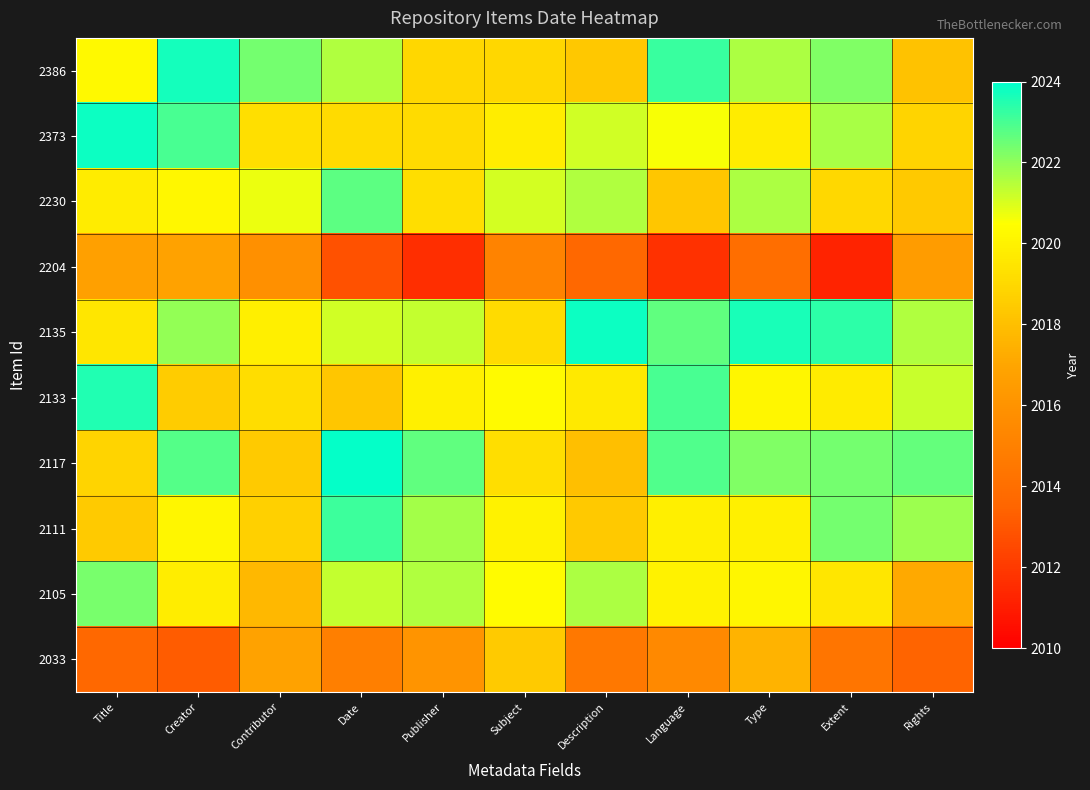

Reading right to left, transcribe all the data shown in this chart.

2386: Rights=2018.1	Extent=2022.2	Type=2021.6	Language=2023.2	Description=2018.3	Subject=2018.9	Publisher=2018.9	Date=2021.6	Contributor=2022.4	Creator=2023.7	Title=2020.2
2373: Rights=2018.8	Extent=2021.7	Type=2019.7	Language=2020.6	Description=2021.1	Subject=2019.8	Publisher=2019.1	Date=2019.1	Contributor=2019.3	Creator=2023.0	Title=2023.8
2230: Rights=2018.4	Extent=2019.0	Type=2021.6	Language=2018.3	Description=2021.6	Subject=2021.1	Publisher=2019.2	Date=2022.7	Contributor=2020.7	Creator=2020.2	Title=2019.8
2204: Rights=2016.5	Extent=2011.2	Type=2014.0	Language=2011.7	Description=2013.6	Subject=2015.1	Publisher=2011.6	Date=2012.8	Contributor=2015.9	Creator=2016.8	Title=2016.7
2135: Rights=2021.6	Extent=2023.4	Type=2023.6	Language=2022.7	Description=2023.8	Subject=2019.1	Publisher=2021.3	Date=2021.1	Contributor=2019.9	Creator=2022.0	Title=2019.6
2133: Rights=2021.3	Extent=2019.7	Type=2020.1	Language=2023.0	Description=2019.6	Subject=2020.3	Publisher=2020.0	Date=2018.3	Contributor=2019.2	Creator=2018.5	Title=2023.5
2117: Rights=2022.6	Extent=2022.4	Type=2022.2	Language=2022.9	Description=2018.0	Subject=2019.2	Publisher=2022.6	Date=2023.9	Contributor=2018.4	Creator=2022.8	Title=2018.8
2111: Rights=2021.8	Extent=2022.4	Type=2020.0	Language=2019.9	Description=2018.4	Subject=2020.0	Publisher=2021.7	Date=2023.2	Contributor=2018.7	Creator=2020.2	Title=2018.4
2105: Rights=2017.2	Extent=2019.6	Type=2020.1	Language=2020.0	Description=2021.6	Subject=2020.4	Publisher=2021.6	Date=2021.3	Contributor=2017.7	Creator=2019.8	Title=2022.3
2033: Rights=2013.5	Extent=2014.4	Type=2017.5	Language=2015.5	Description=2014.5	Subject=2018.4	Publisher=2016.1	Date=2014.9	Contributor=2016.8	Creator=2013.2	Title=2013.6